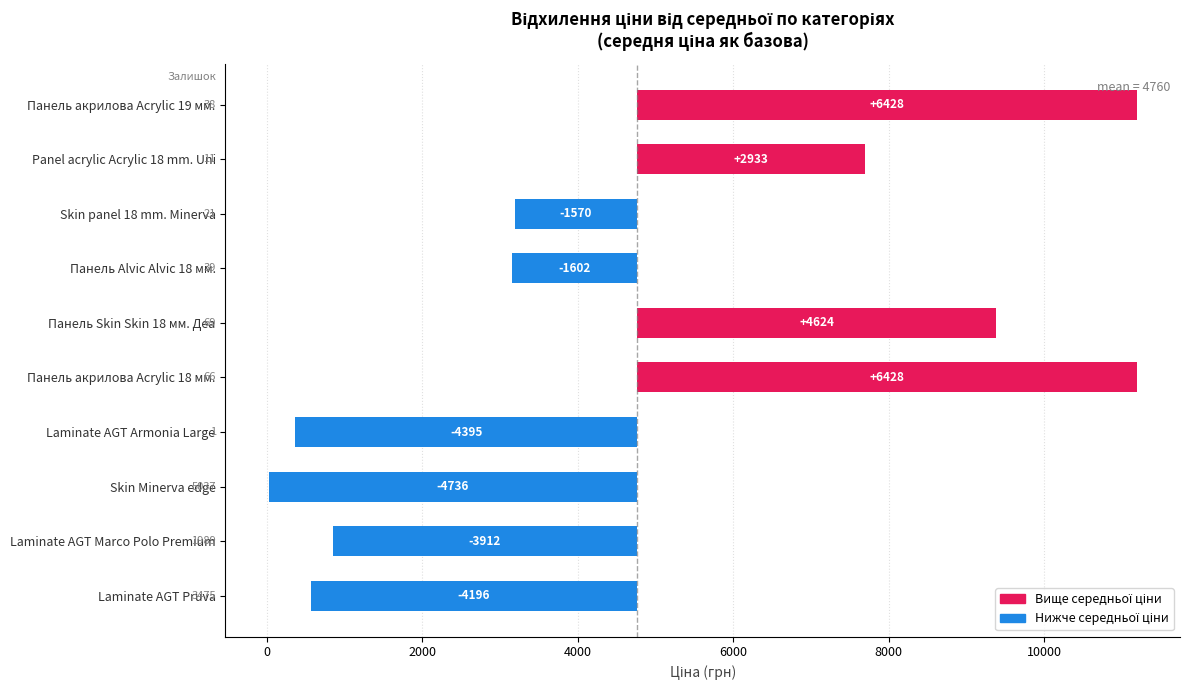

Which series changed the most between Laminate AGT Armonia Large and Panel acrylic Acrylic 18 mm. Uni?

Ціна